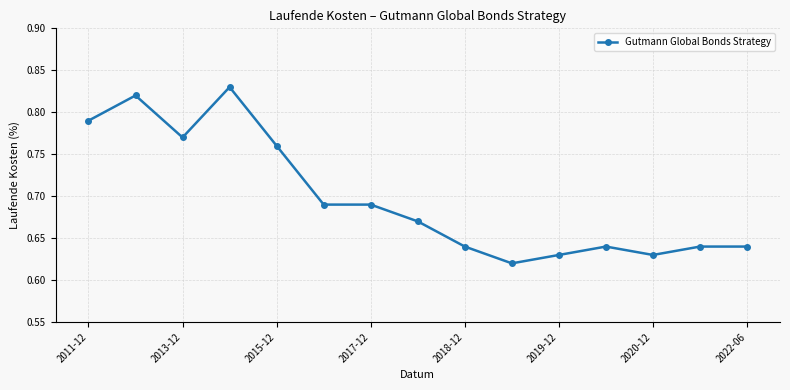

Count the values in the range 0 to 1.

15